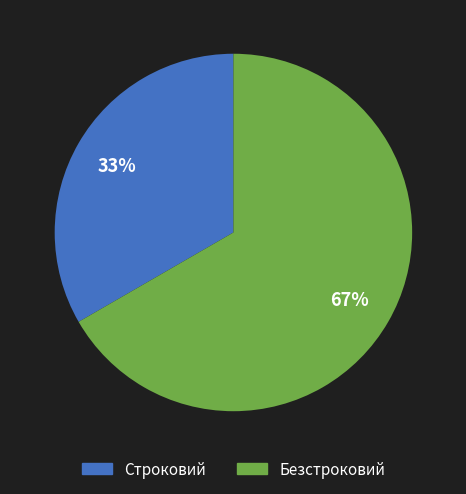

Is there a majority slice in this chart?

Yes